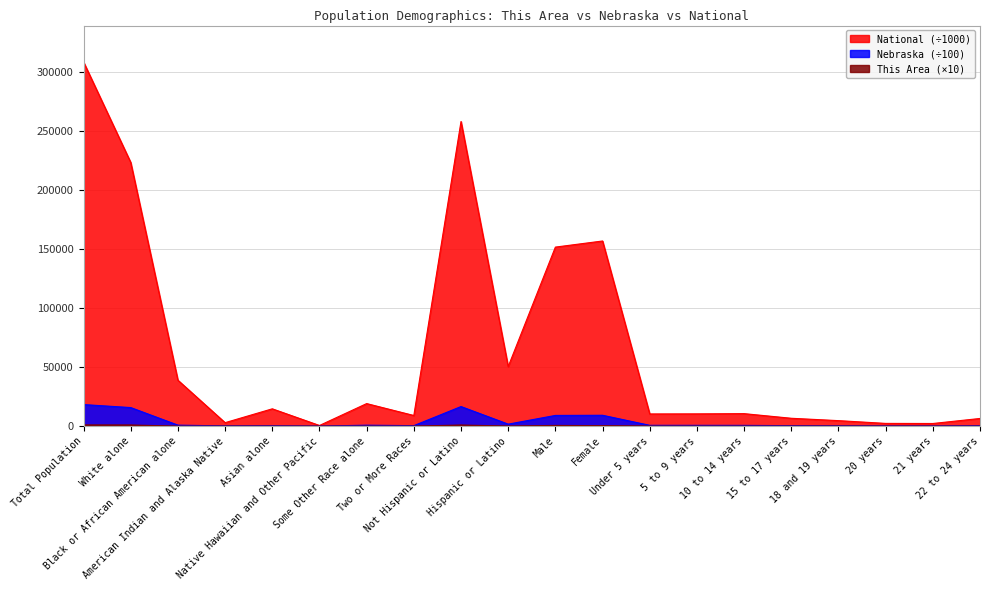

The Nebraska series shows 217.5 at 10 to 14 years. True or false?

False